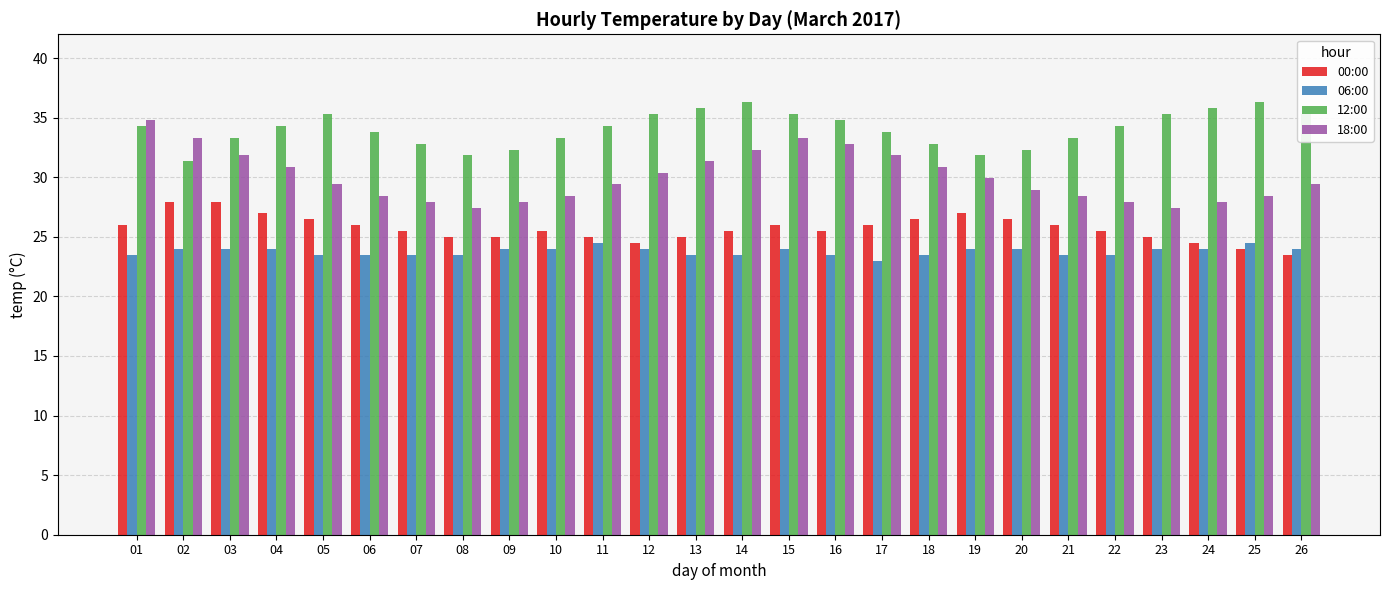

What is the difference between the maximum and second lowest values in the 12:00 series?

4.4